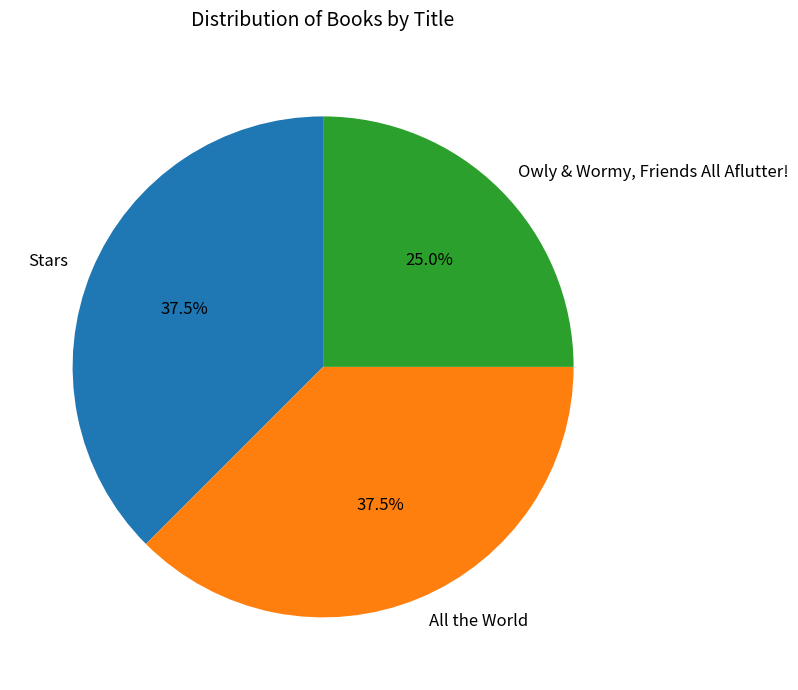

How much of the chart is everything except Owly & Wormy, Friends All Aflutter!?

75.0%